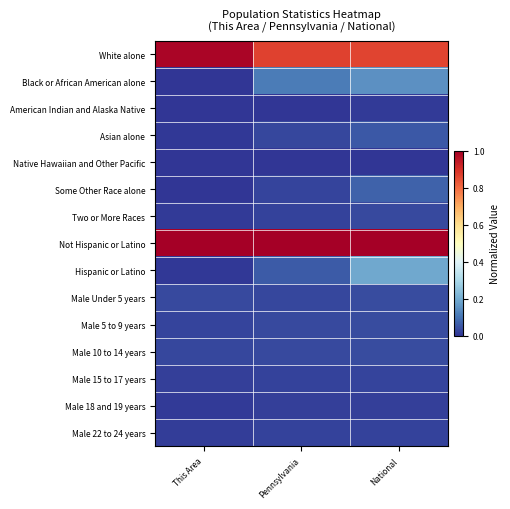

At which category does the chart reach its peak across all series?

This Area